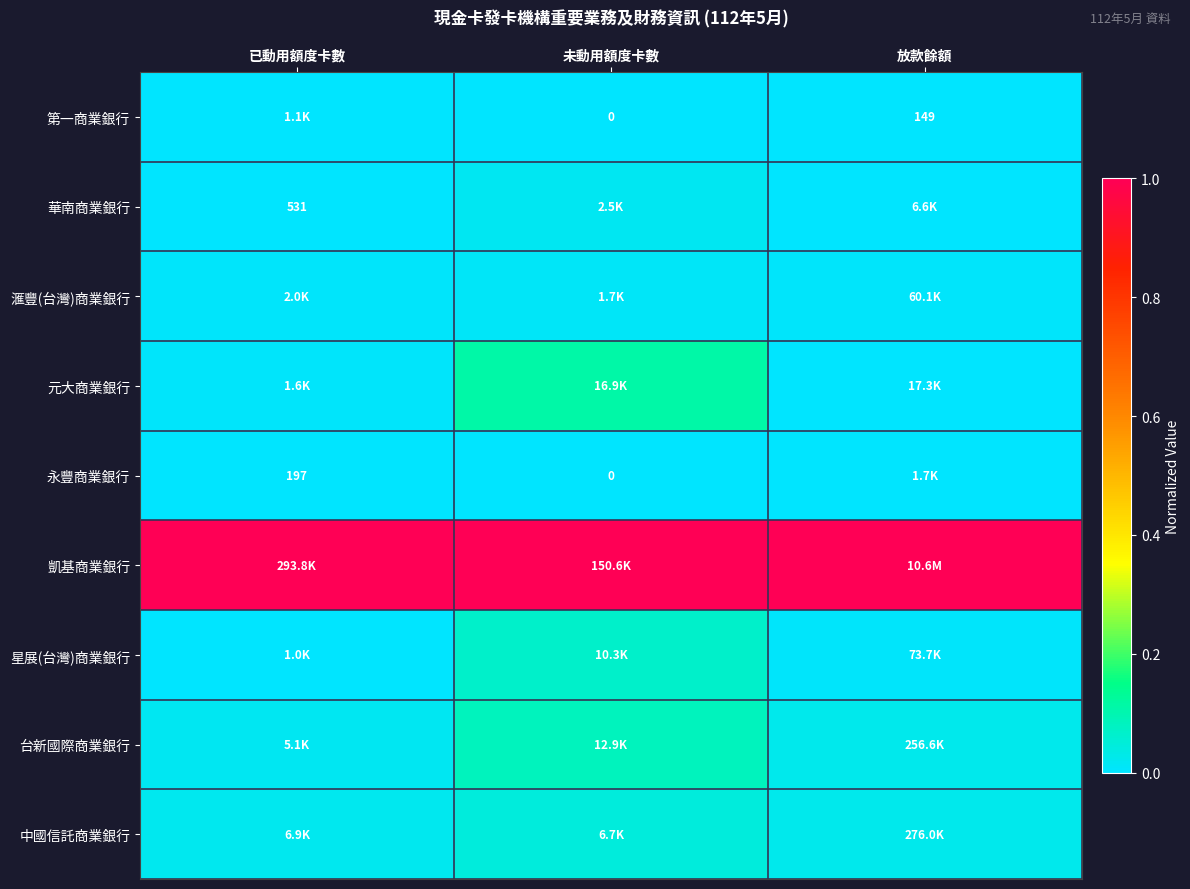

Between 放款餘額 and 未動用額度卡數, which is larger?

放款餘額